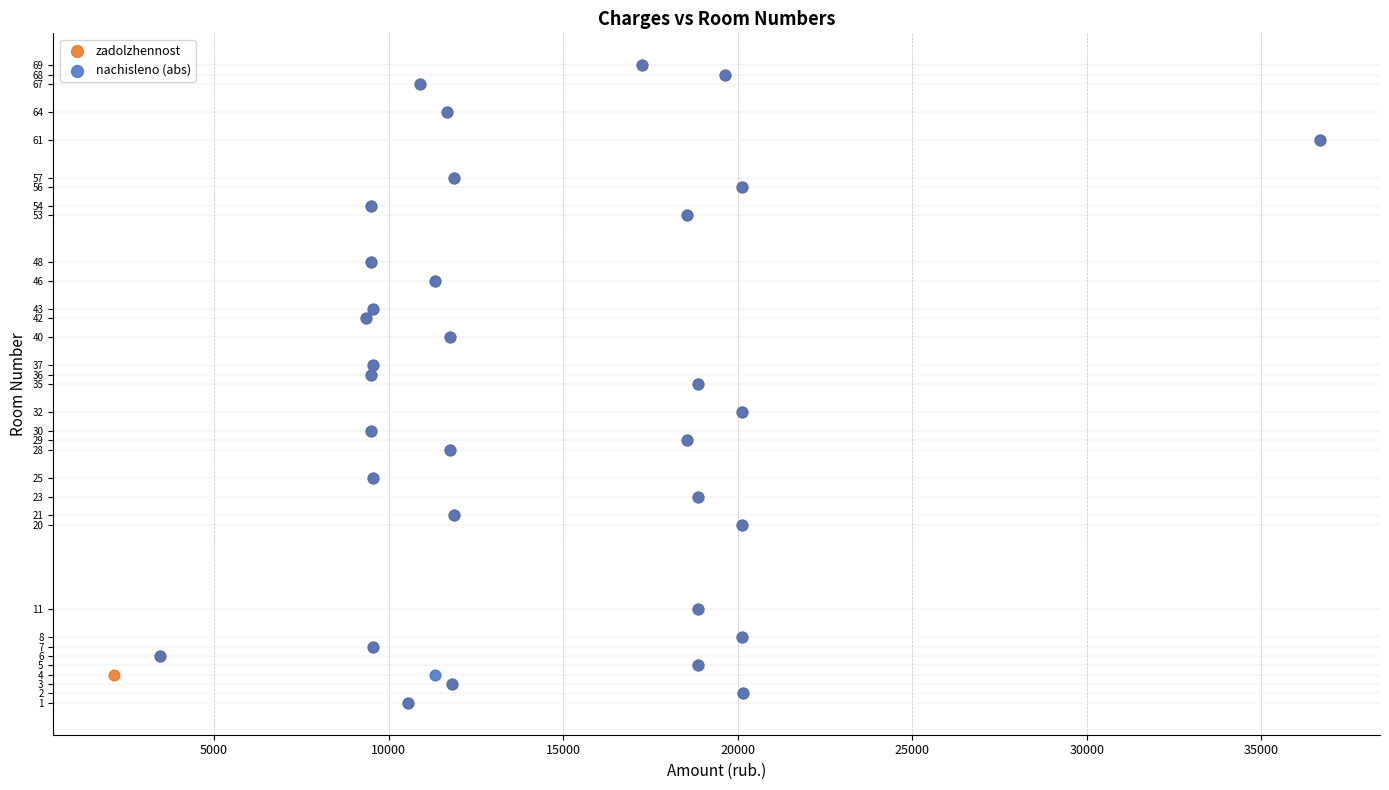

What are all the series names shown in the legend?

zadolzhennost, nachisleno (abs)